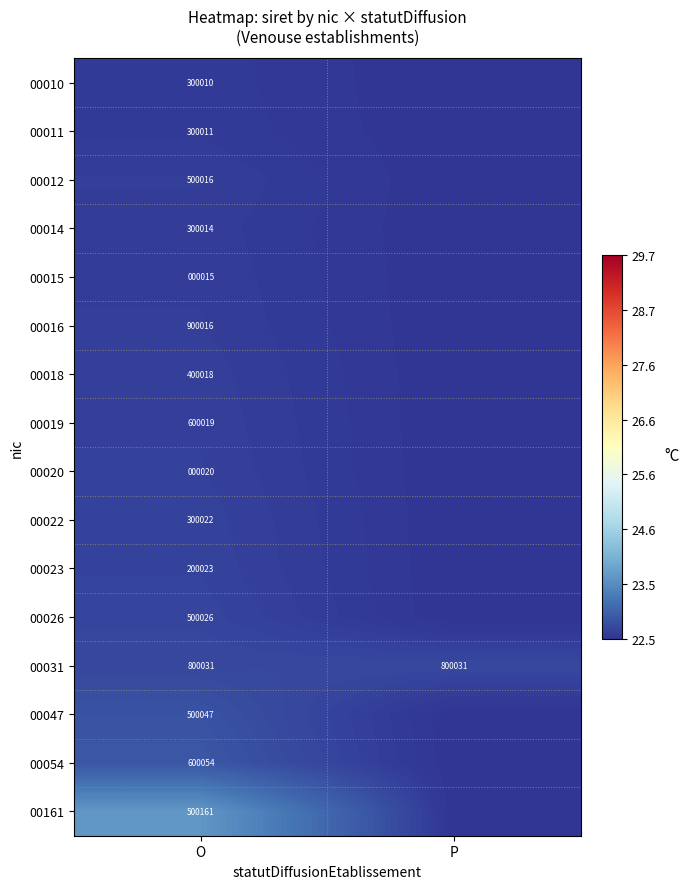

What is the spread (max minus min) of values at O?

900001.0